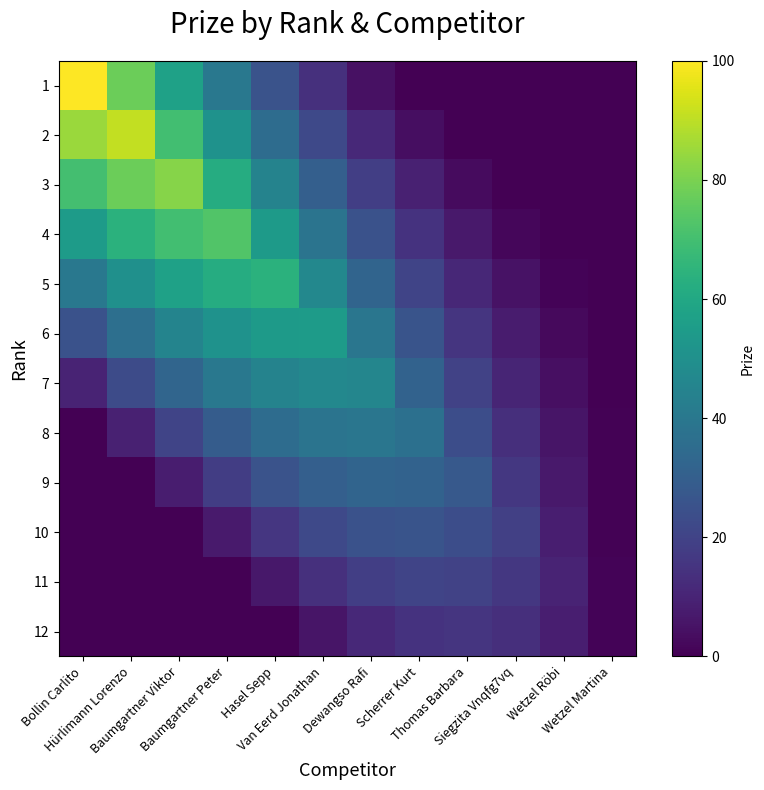

What is the total value across all series at Baumgartner Peter?

434.4